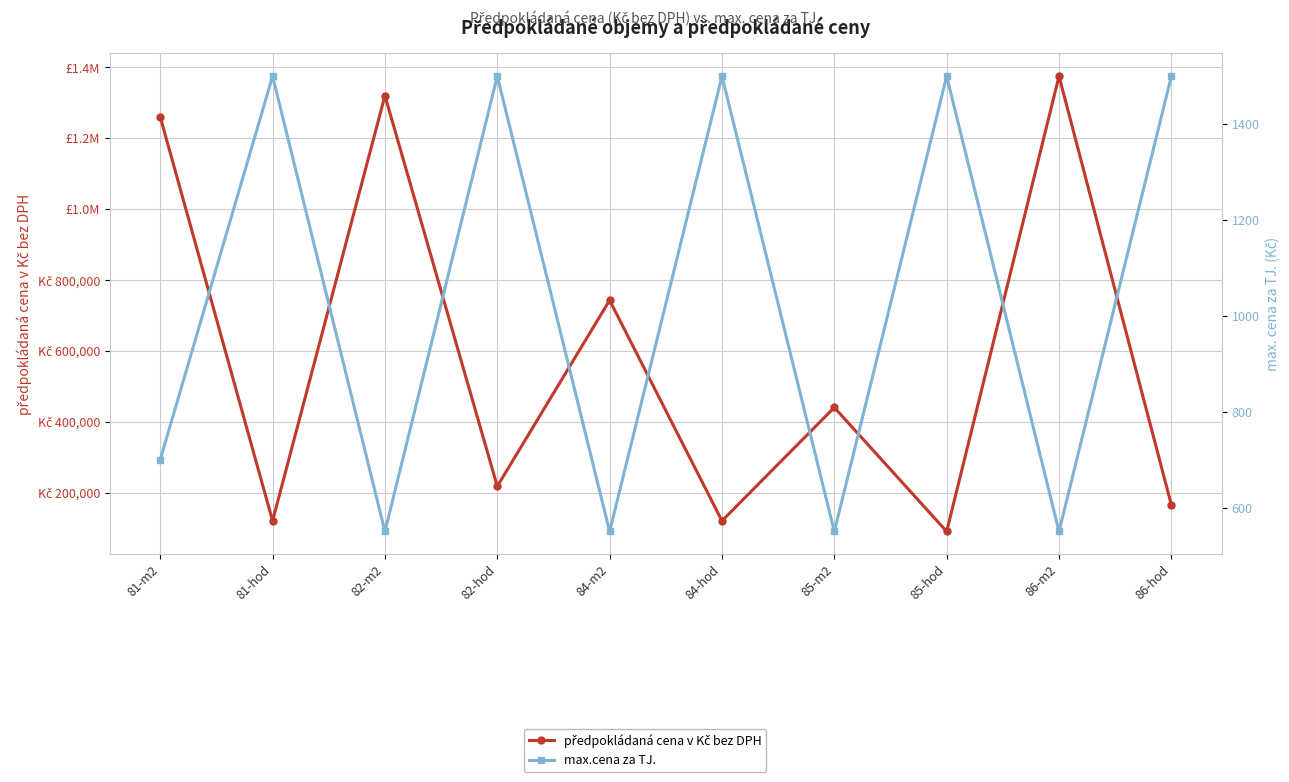

Reading left to right, extract all data points from this chart.

předpokládaná cena v Kč bez DPH: 81-m2=1260000	81-hod=120000	82-m2=1320000	82-hod=217500	84-m2=742500	84-hod=120000	85-m2=440000	85-hod=90000	86-m2=1375000	86-hod=165000
max.cena za TJ.: 81-m2=700	81-hod=1500	82-m2=550	82-hod=1500	84-m2=550	84-hod=1500	85-m2=550	85-hod=1500	86-m2=550	86-hod=1500